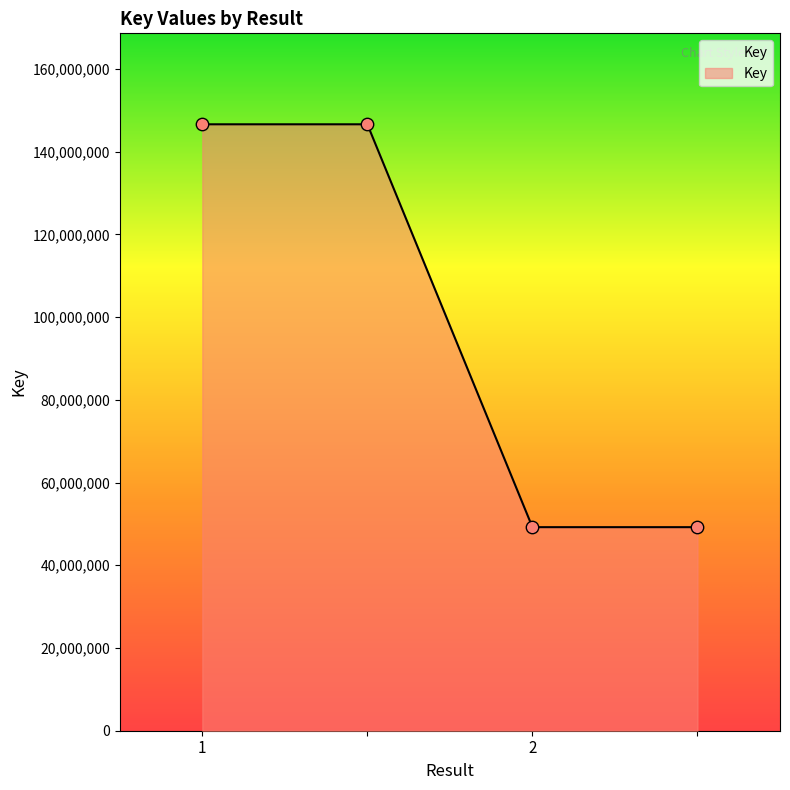

What is the minimum value shown in the chart?

49212423